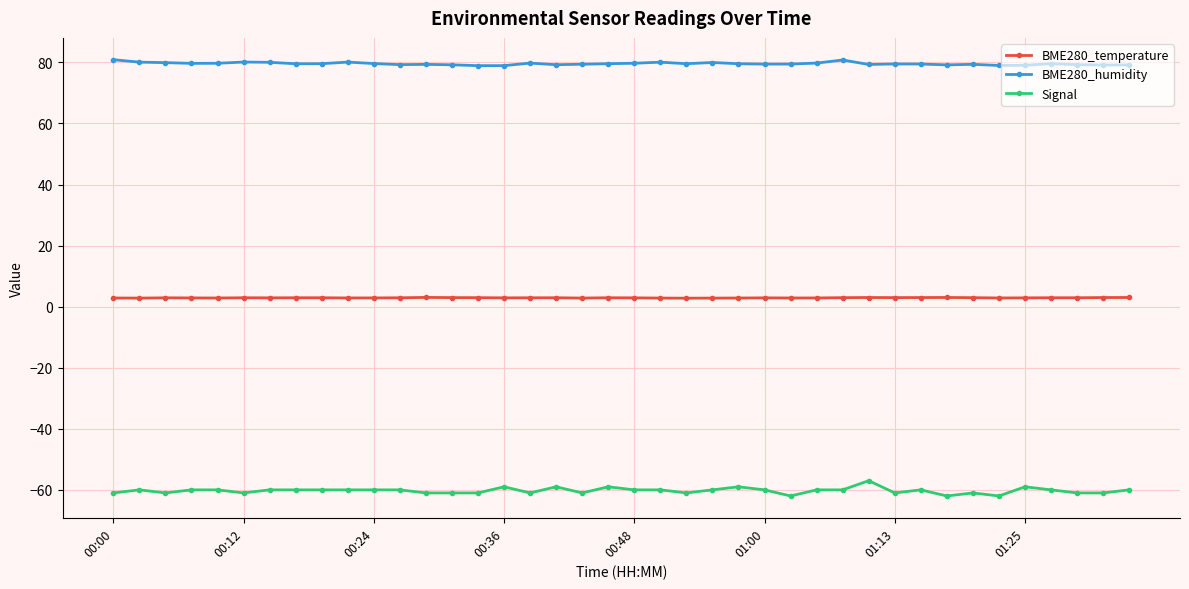

What are all the series names shown in the legend?

BME280_temperature, BME280_humidity, Signal